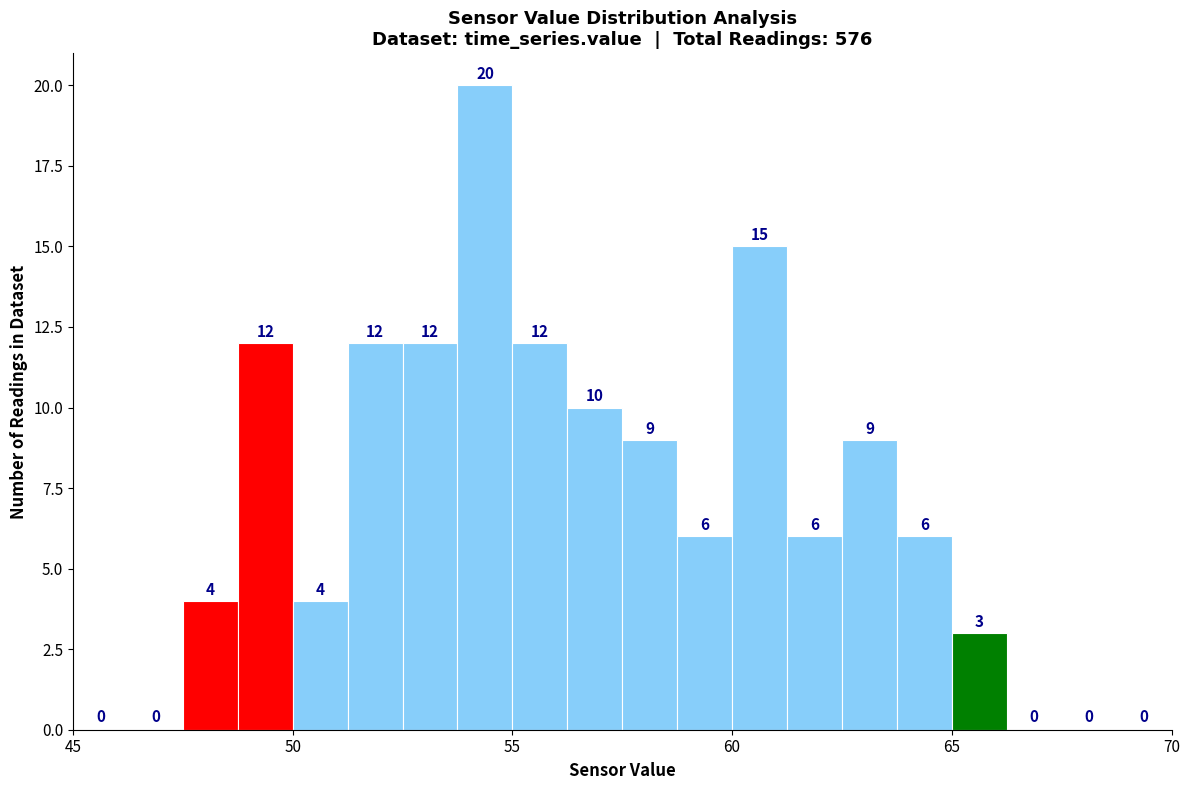

Around what value on the x-axis is the tallest bar? Give the approximate position of its centre, as read against the axis.

54.5